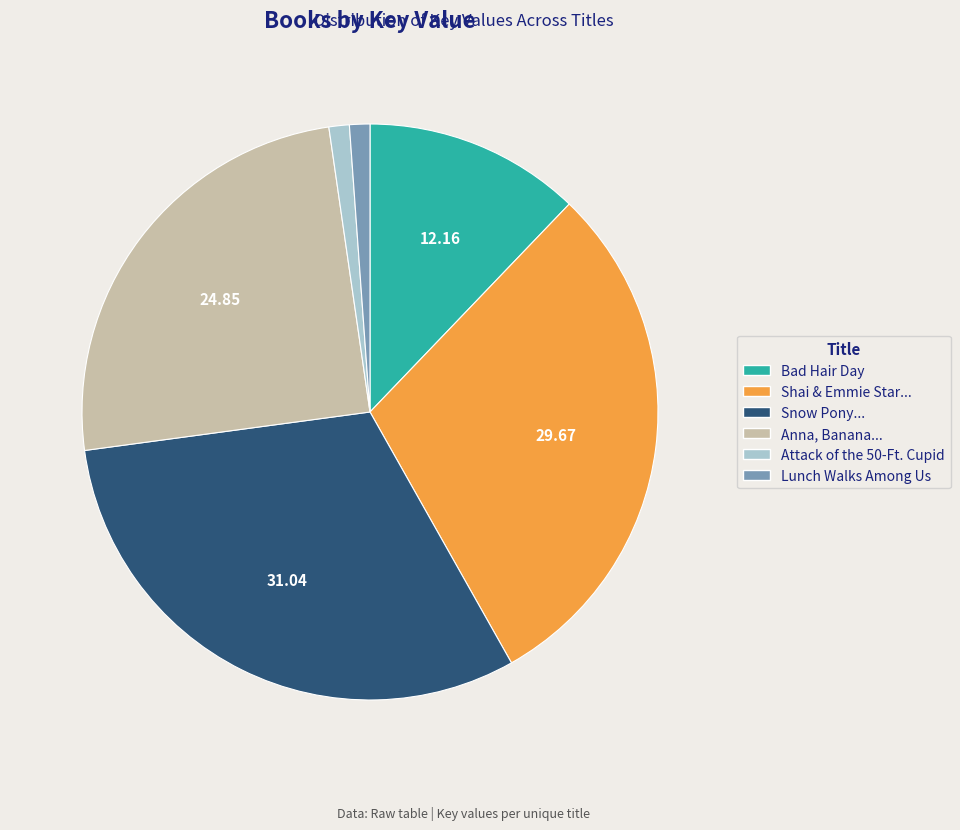

Count the number of slices in the pie.

6